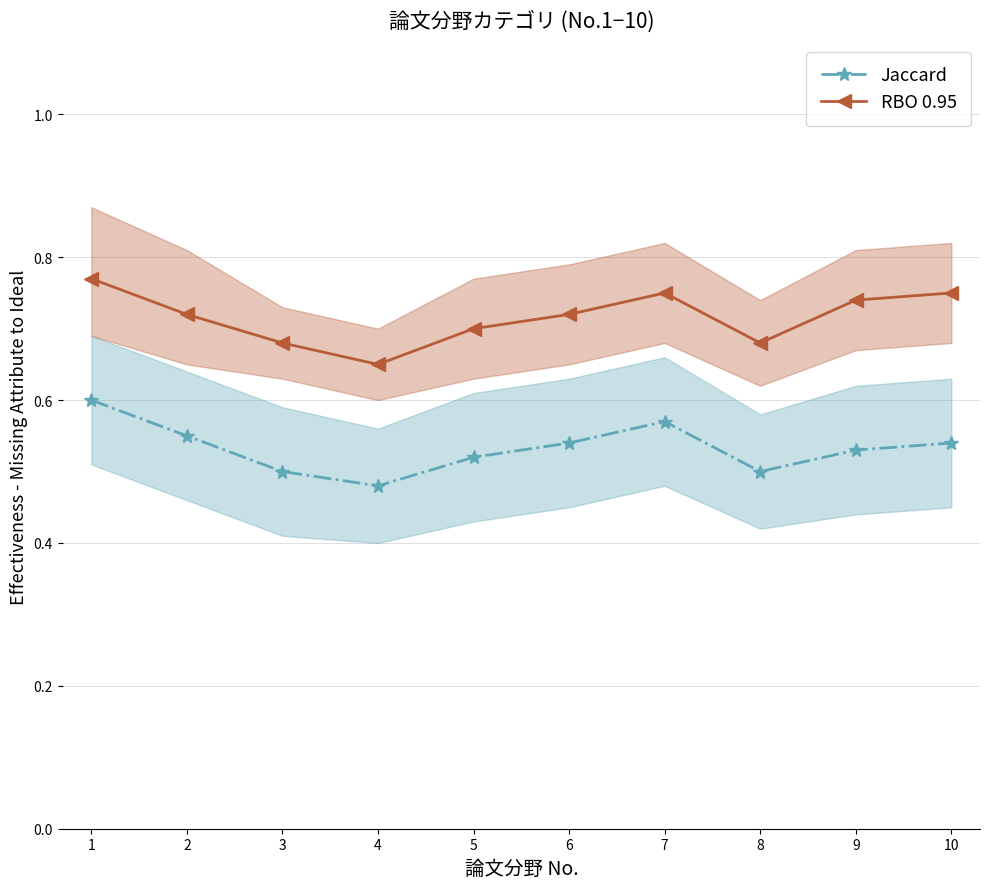

Count the Jaccard values in the range 0 to 1.

10